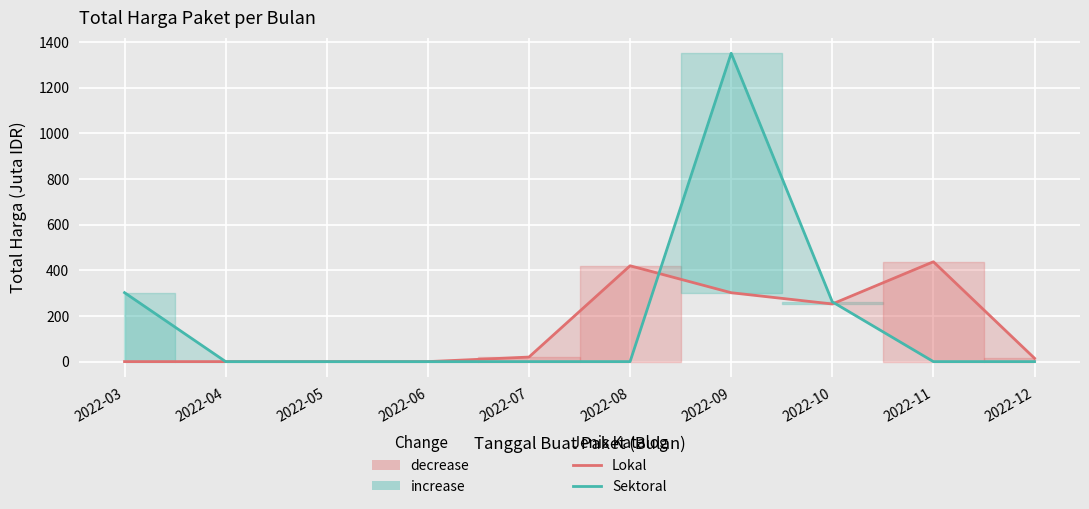

Where is the first local maximum for Sektoral?

2022-09